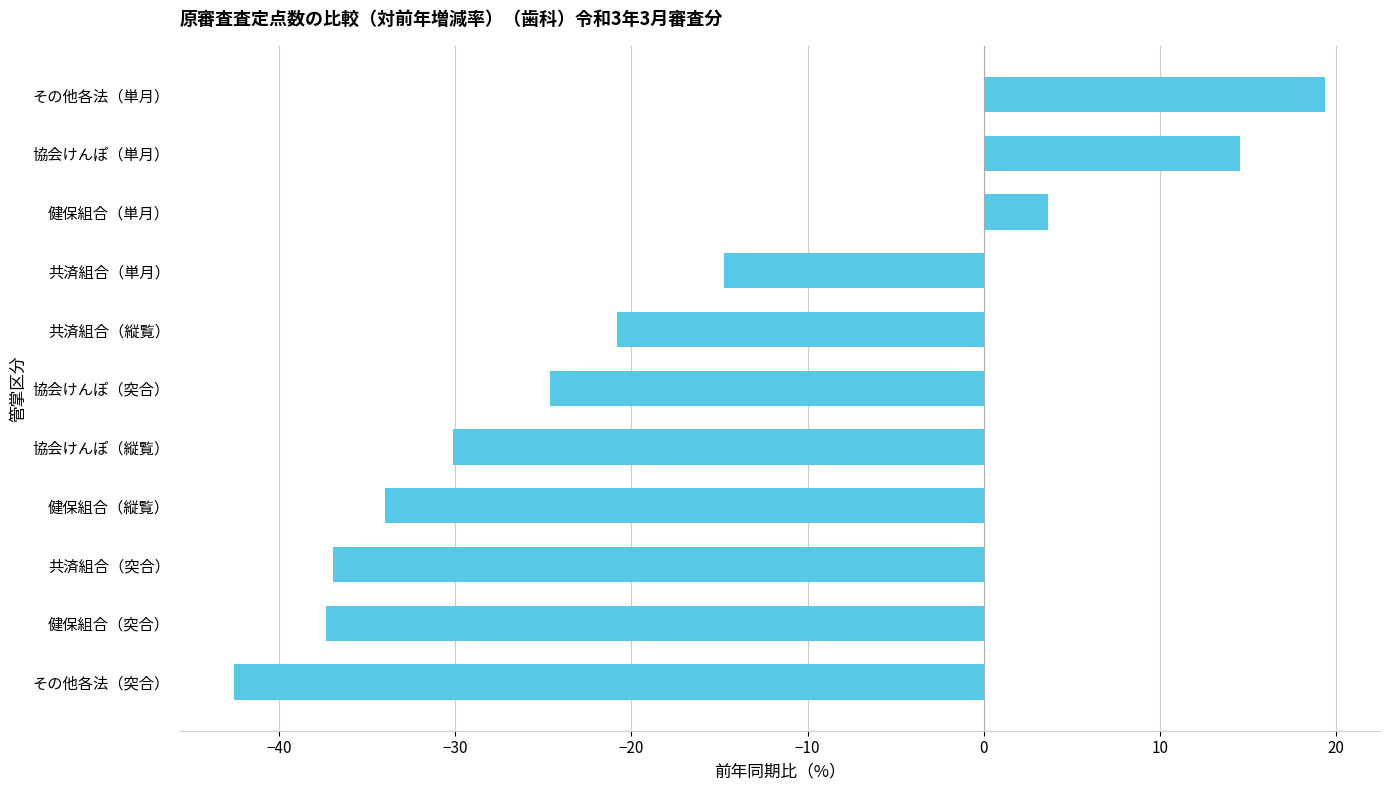

At which label is the value closest to -11?

共済組合（単月）